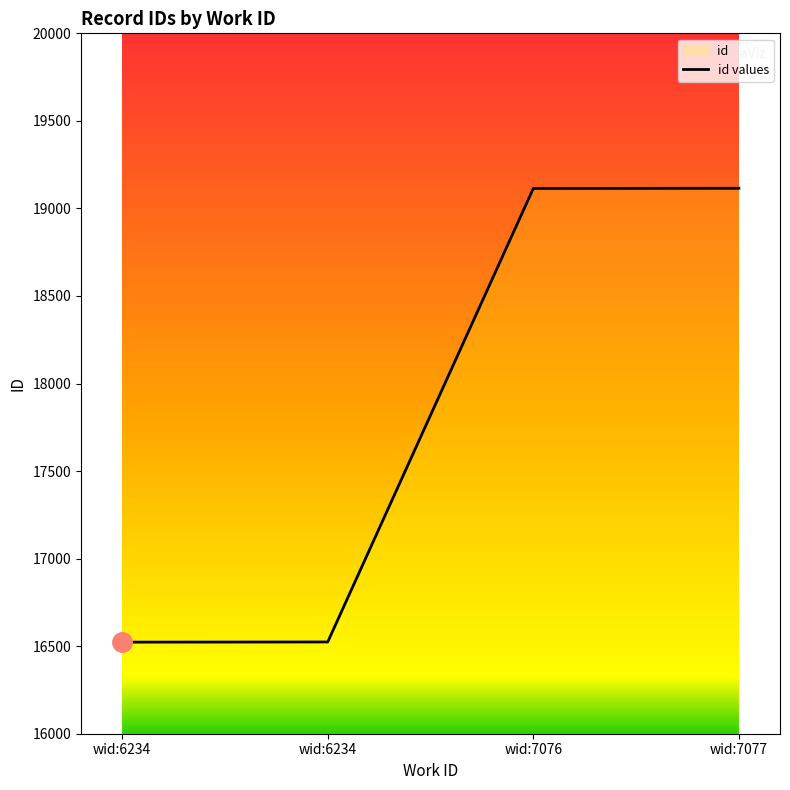

How many series are shown in this chart?

1